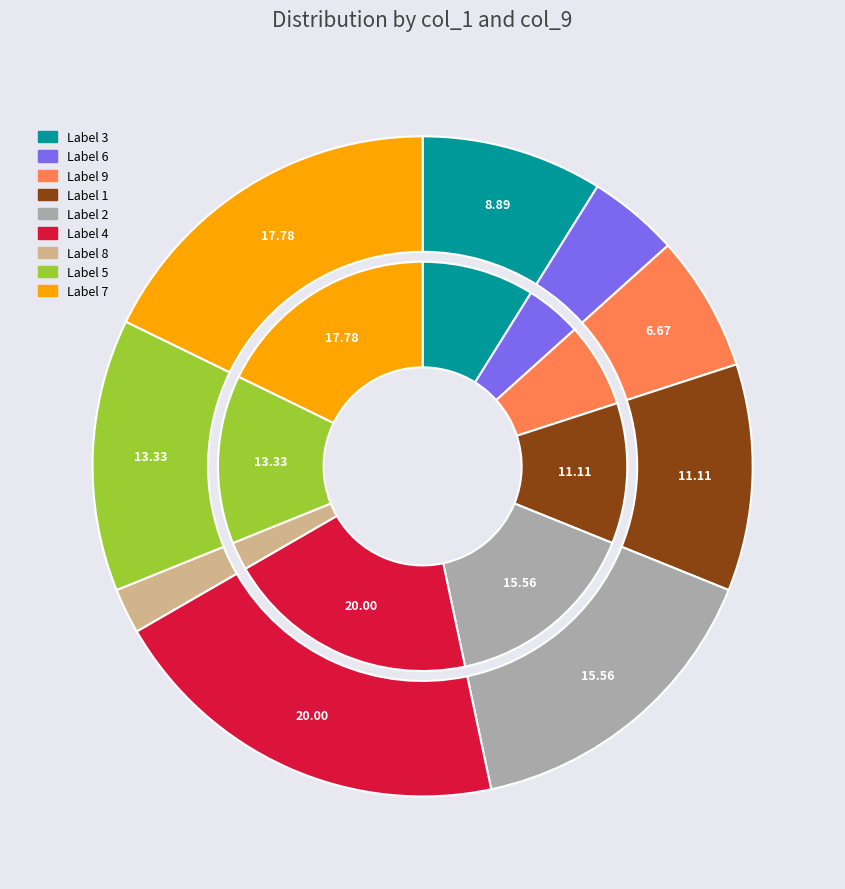

How many slices are in this pie chart?

9